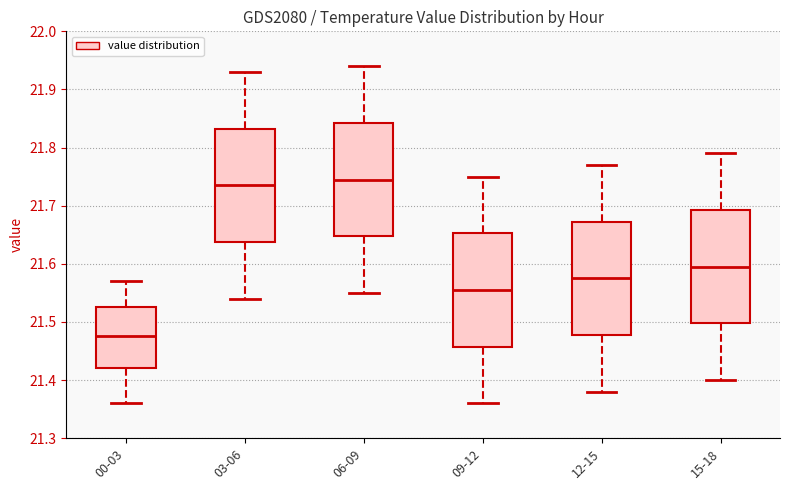

Which box's median line is the lowest?

00-03